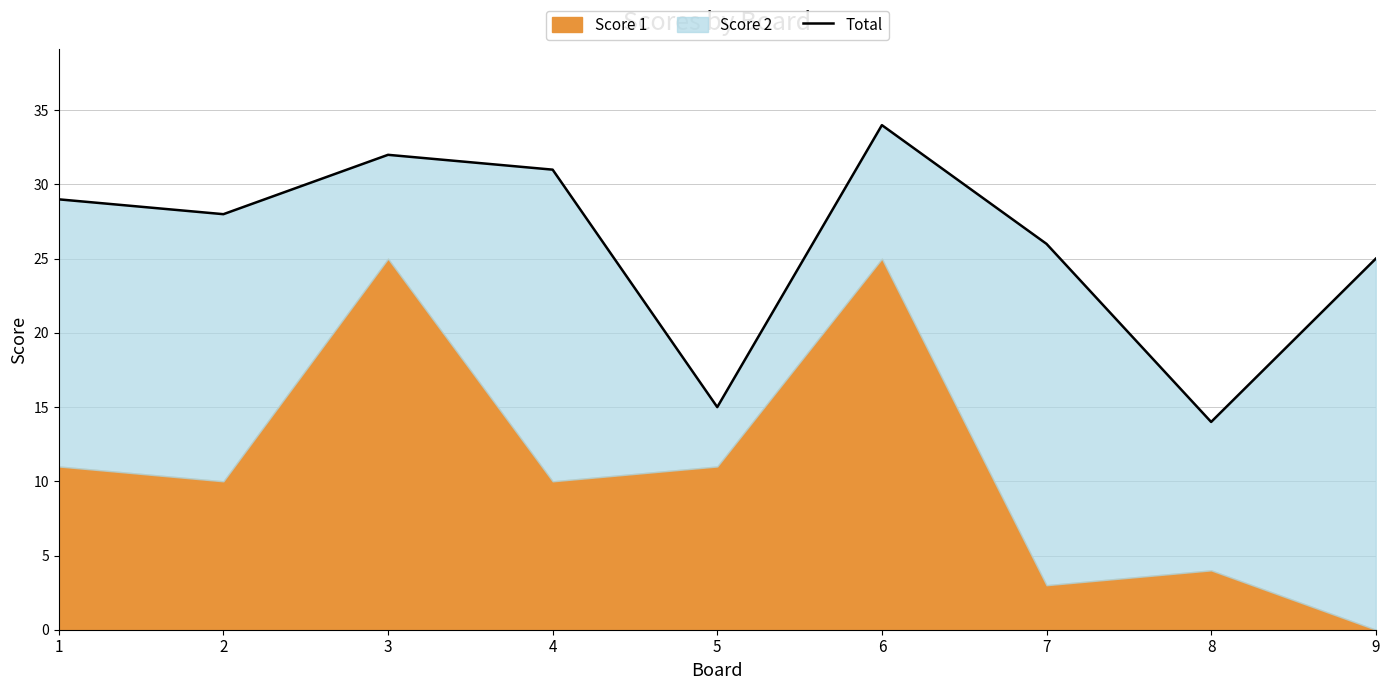

What is the sum of all values?

234